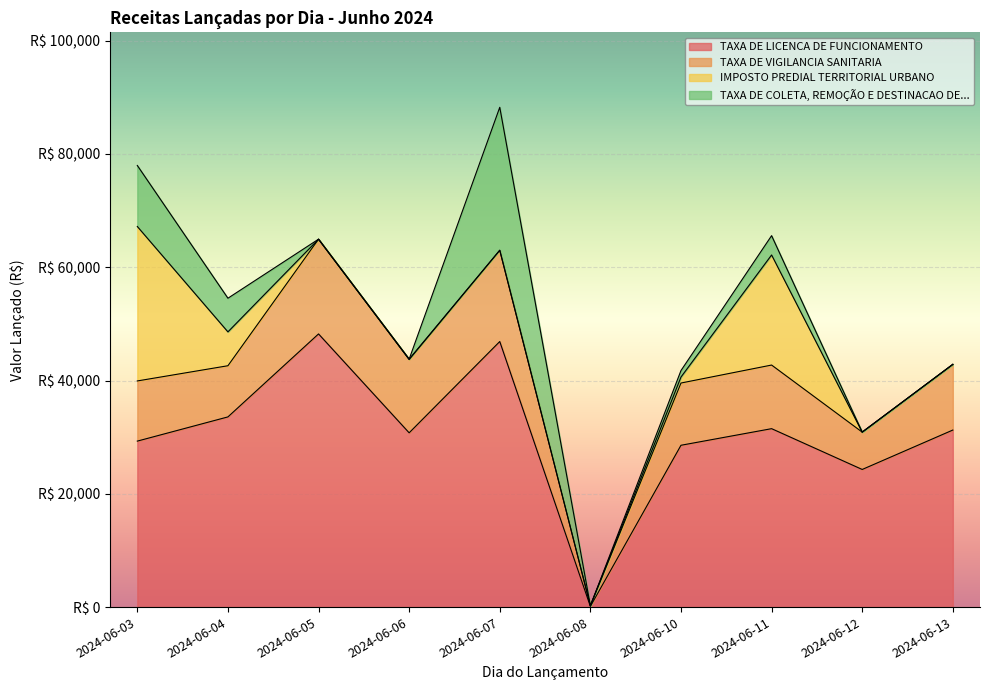

What is the total value across all series at 2024-06-12?

30888.9